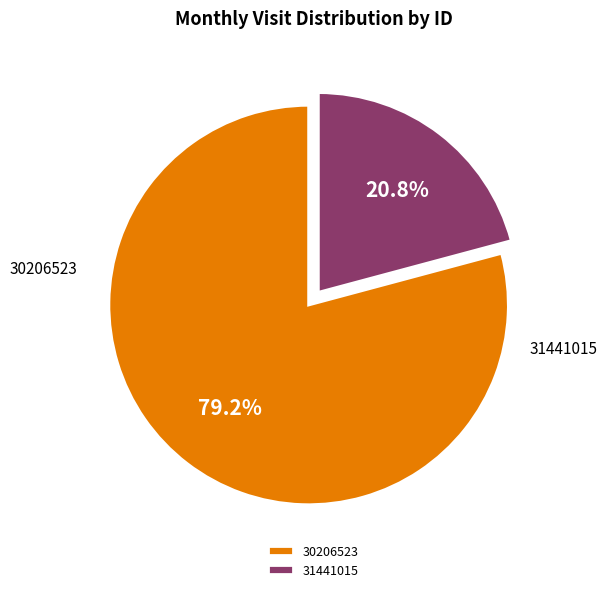

To the nearest percent, what portion does 30206523 represent?

79%